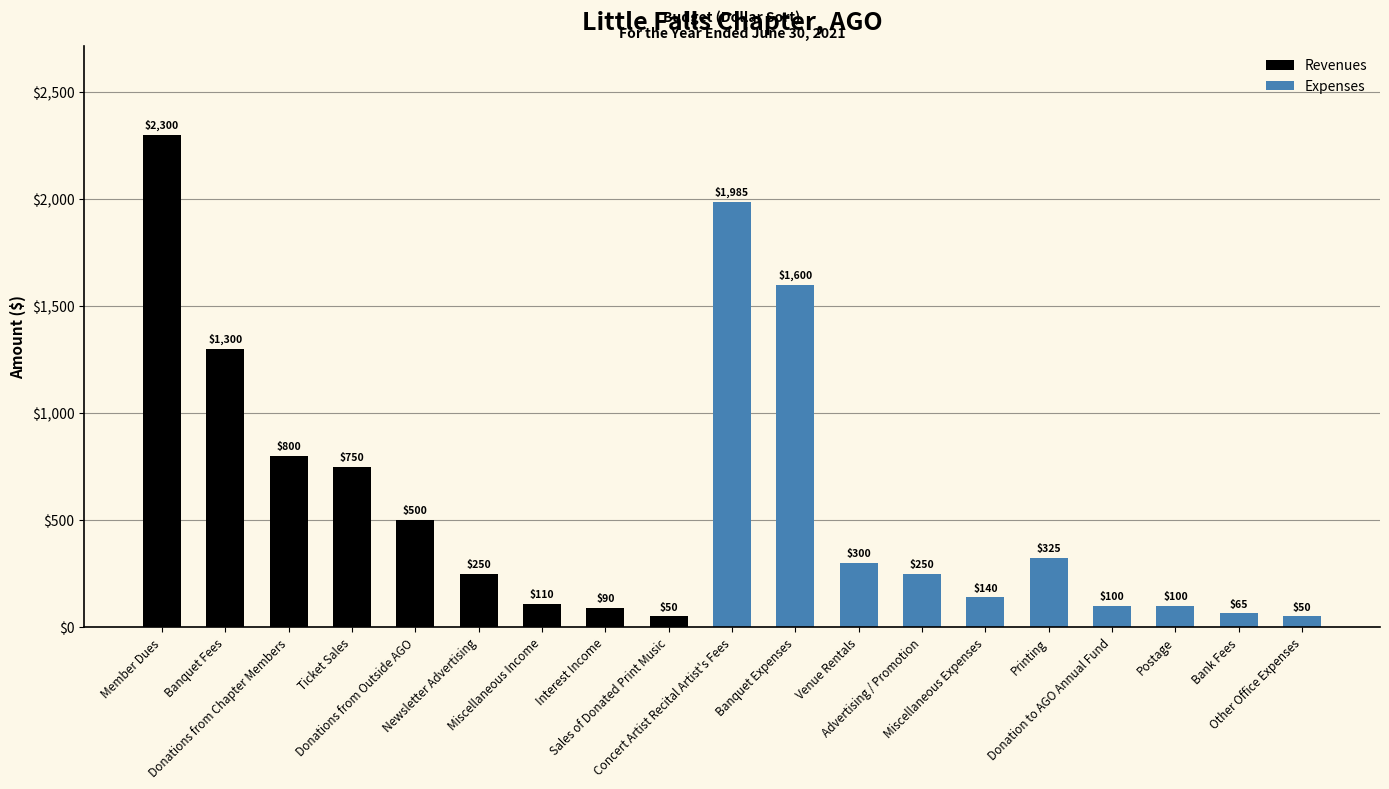

What is the change in value from Venue Rentals to Bank Fees?

-235